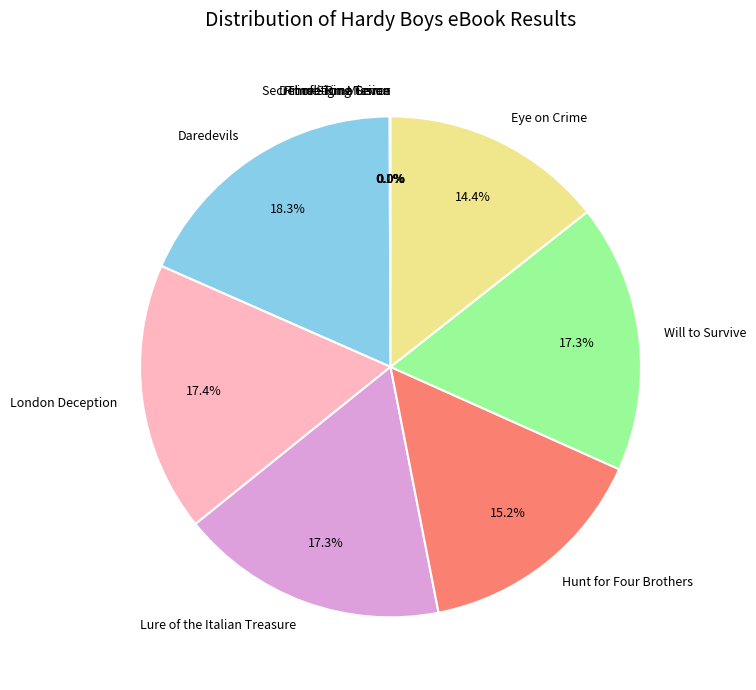

What portion of the pie excludes Eye on Crime?

85.6%